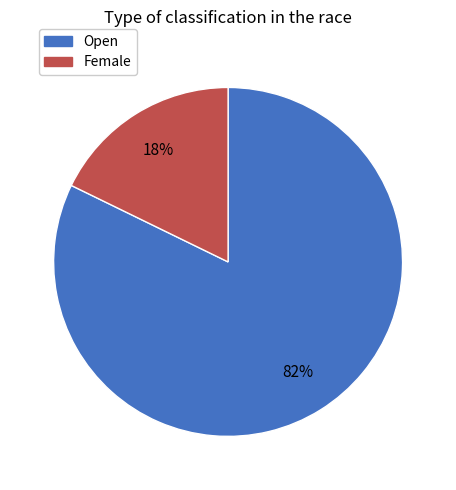

Is it true that Open is 82% of the pie?

True